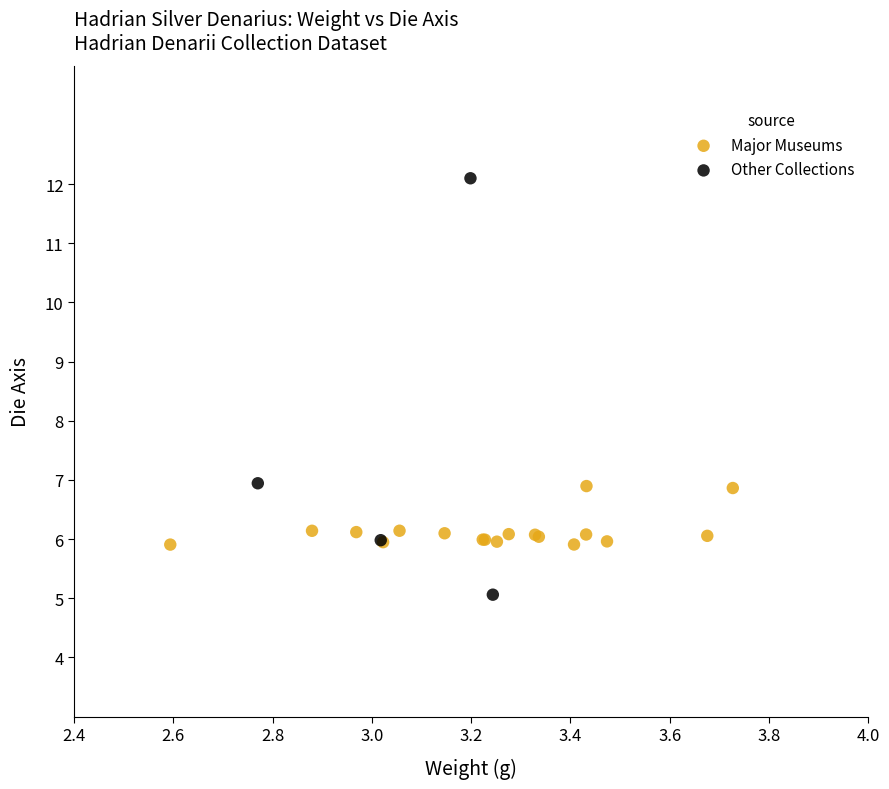

Which series contains the lowest Y value?

Other Collections